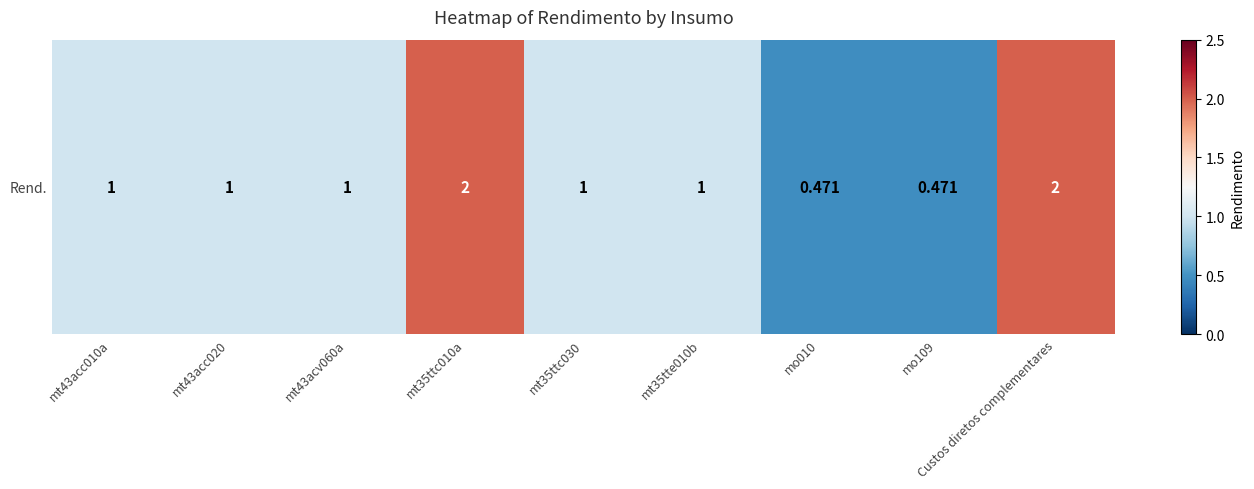

Rank the categories by value from highest to lowest.

mt35ttc010a, Custos diretos complementares, mt43acc010a, mt43acc020, mt43acv060a, mt35ttc030, mt35tte010b, mo010, mo109